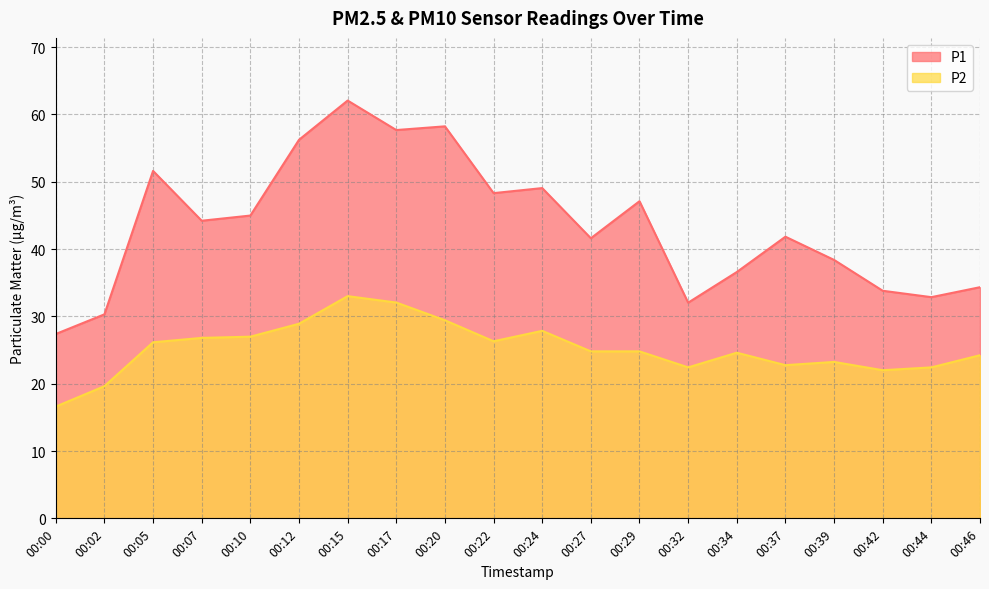

What is the spread (max minus min) of values at 00:24?

21.2